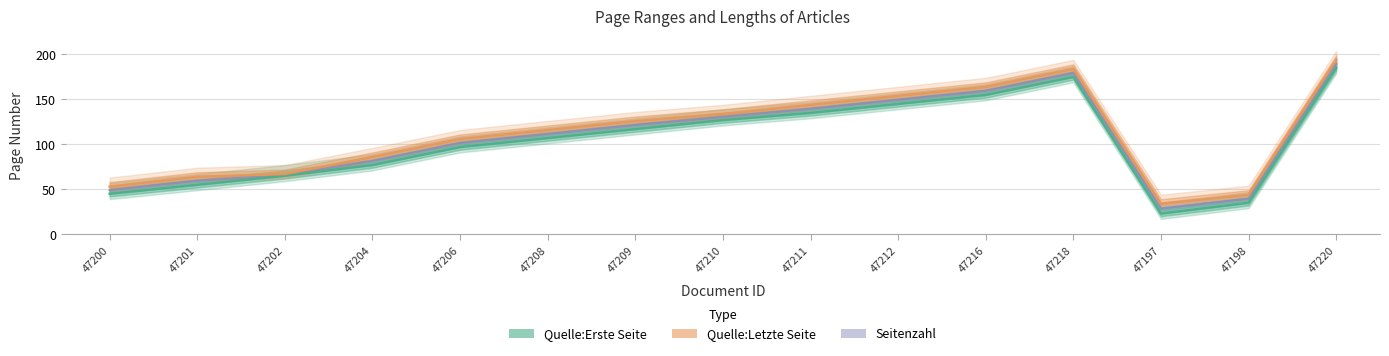

What is the lowest value of the Quelle:Erste Seite series?

23